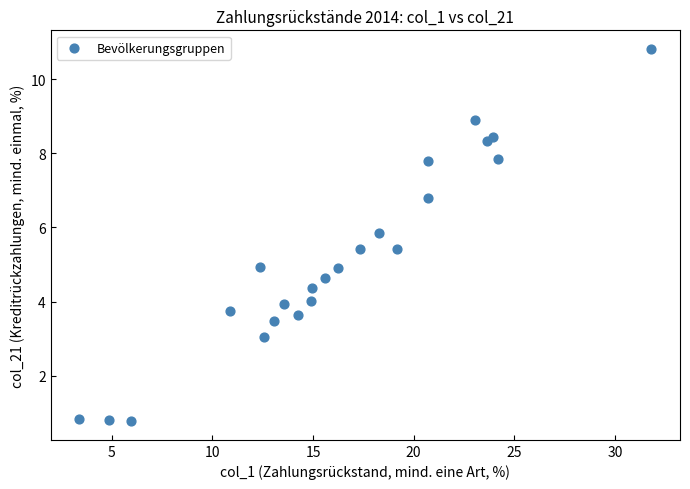

What is the range of Y values (max minus min)?

10.0